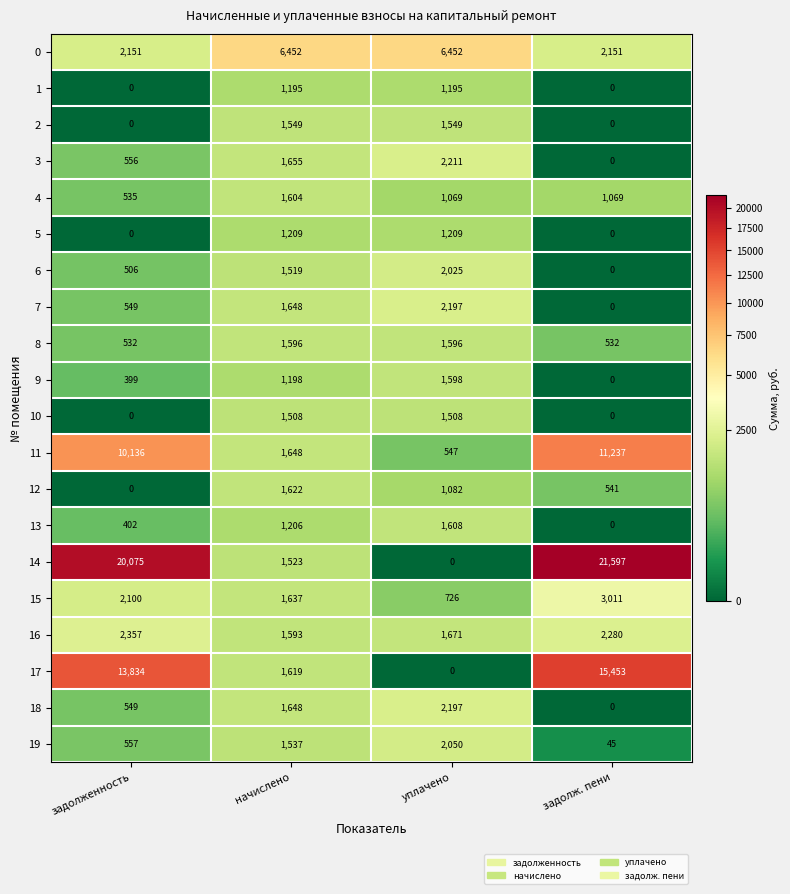

How many series are shown in this chart?

20